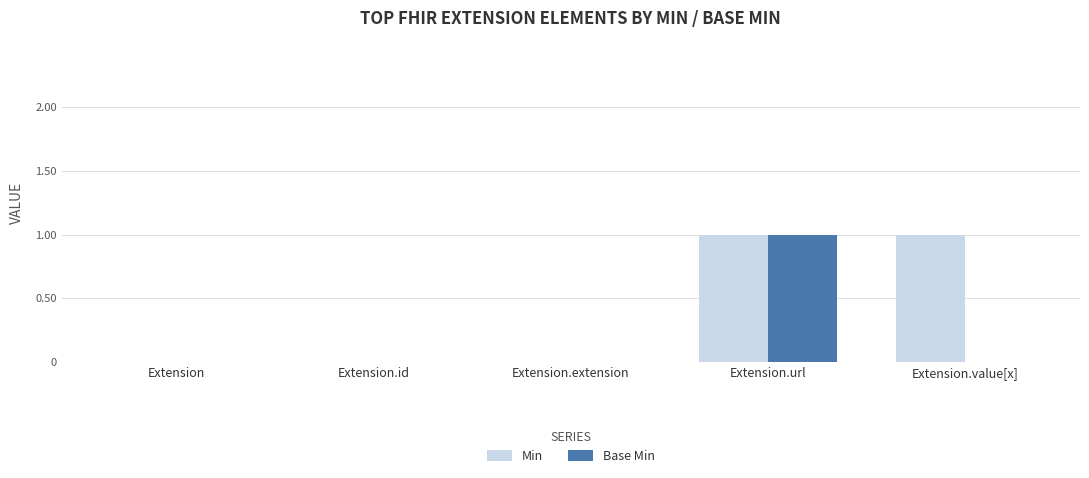

Which series has the largest total across all categories?

Min